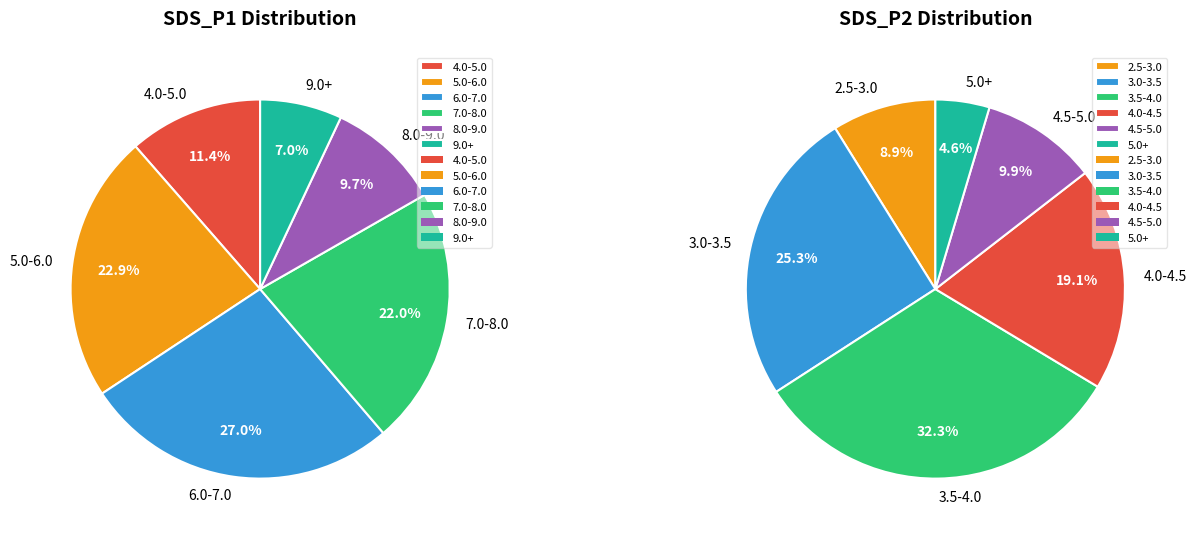

Does -36 account for over 50% of the chart?

No